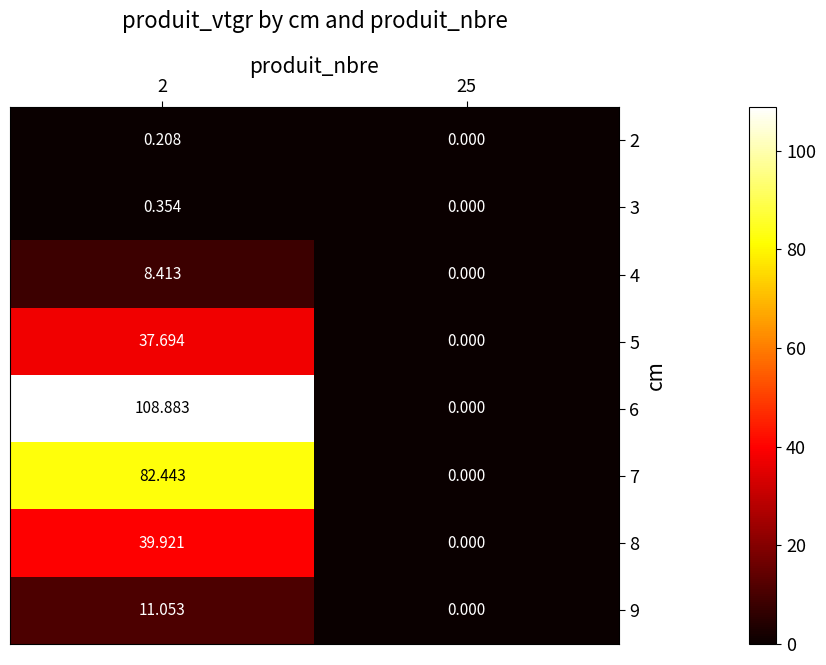

Which series has the largest range (max minus min)?

6